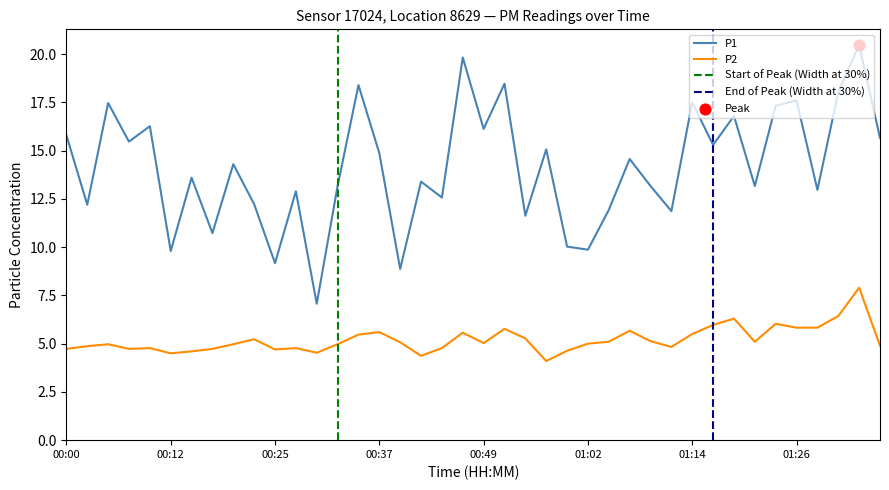

What is the total value across all series at 00:15?

18.2